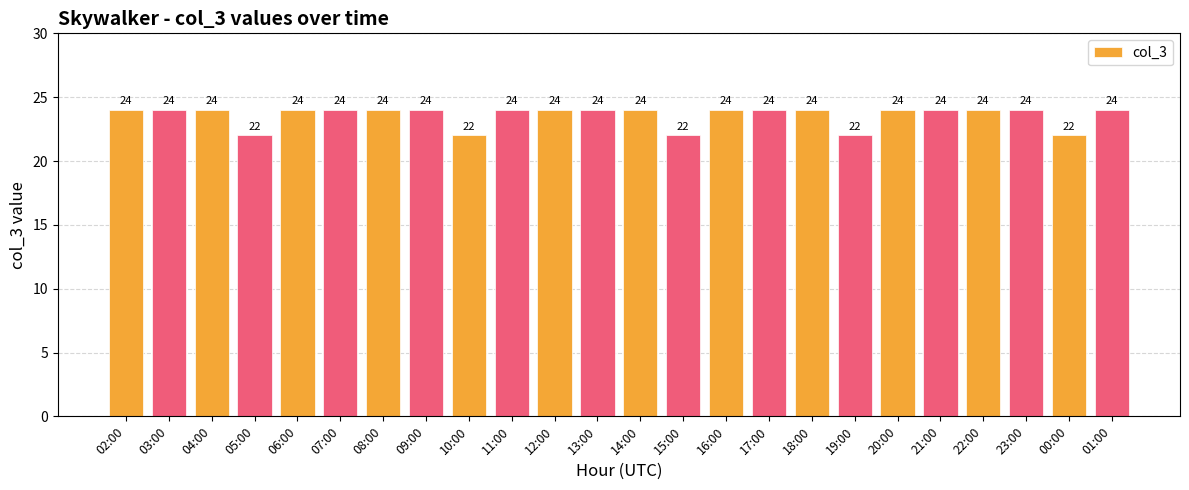

Is it true that the value at 10:00 is 22?

True